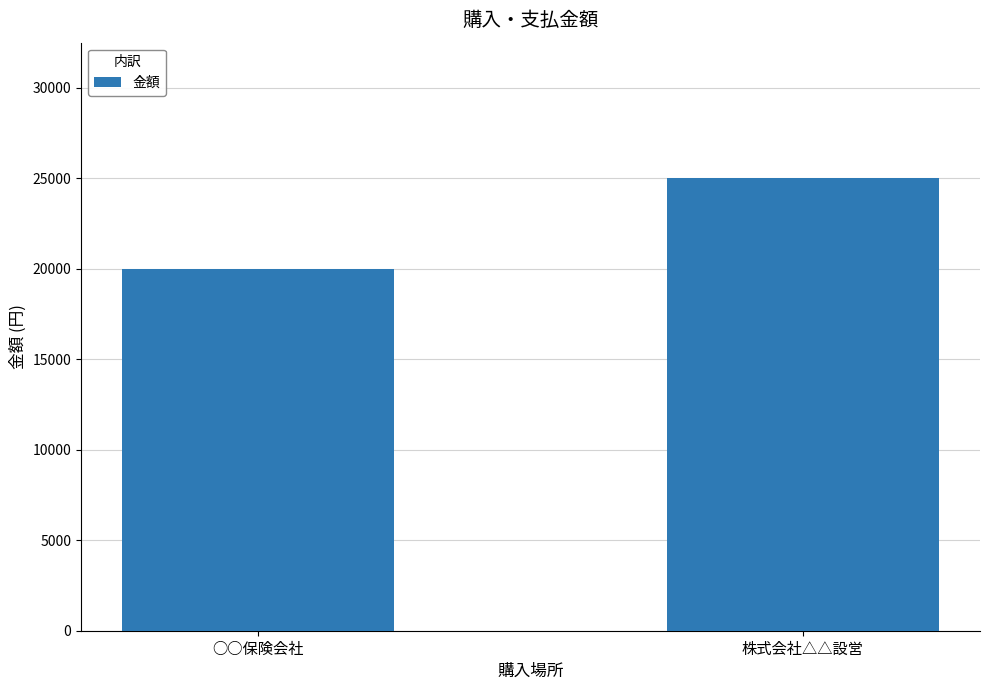

At which label is the value closest to 22500?

○○保険会社